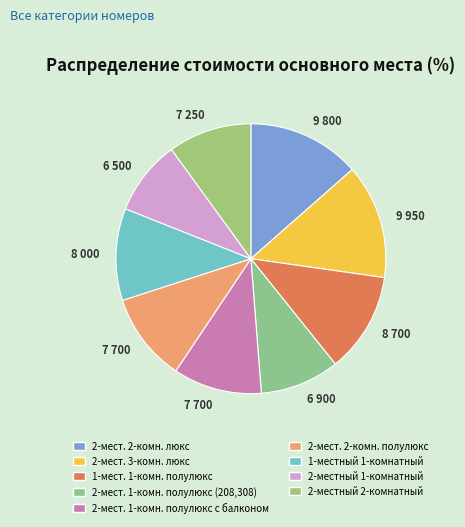

How many slices are in this pie chart?

9